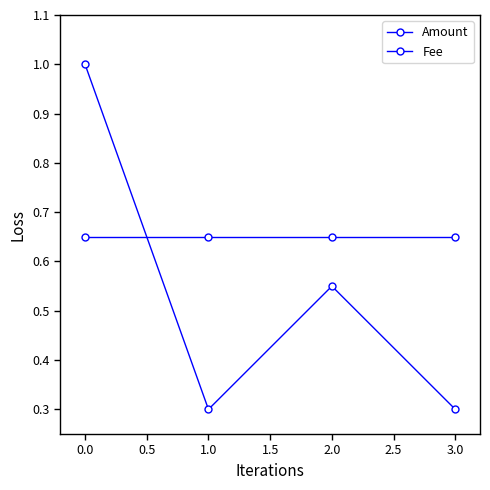

The Amount series shows 0.5 at 1.0. True or false?

False